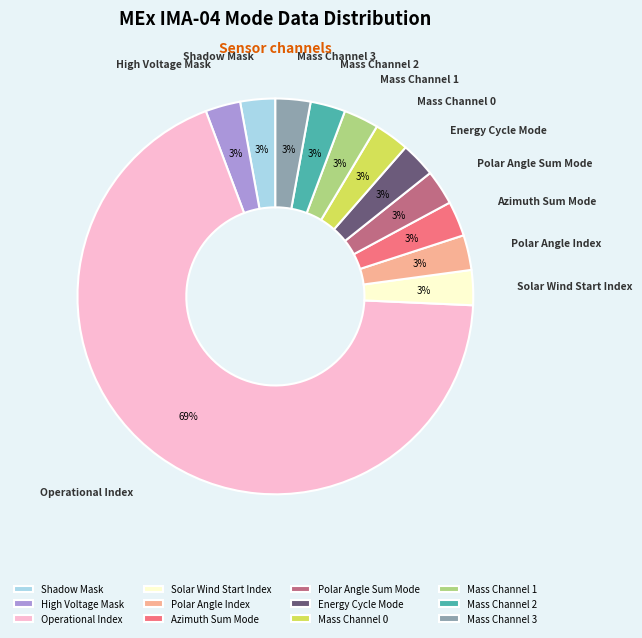

How many slices are in this pie chart?

12